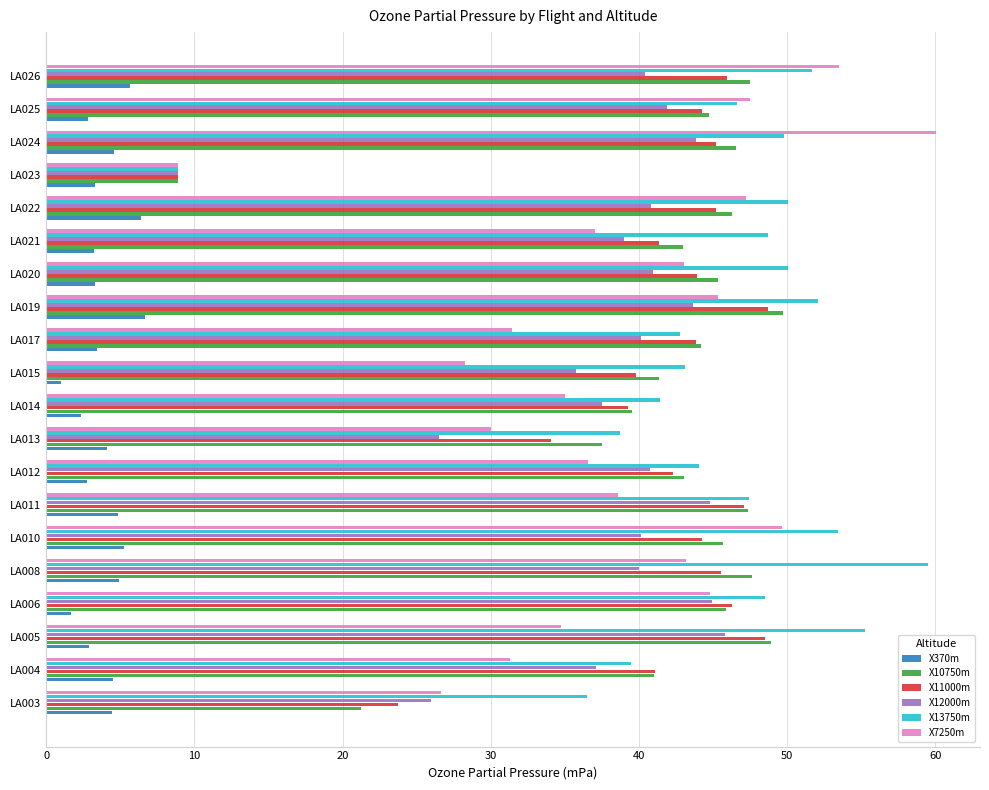

True or false: X11000m has a value of 41.1 at LA004.

True